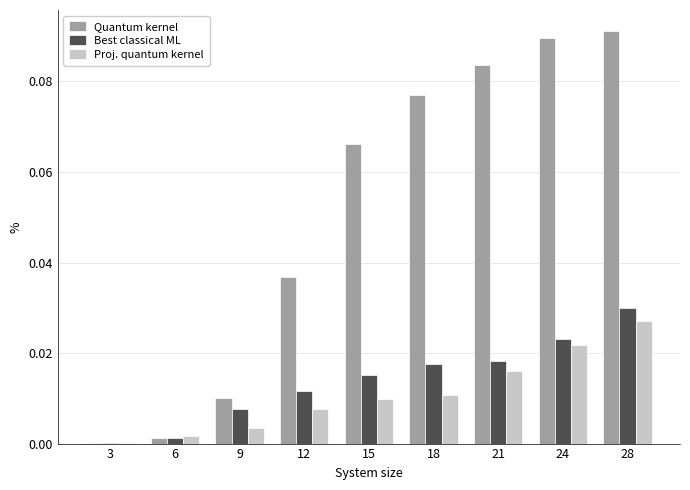

Is it true that Proj. quantum kernel equals 0.0 at 6?

True